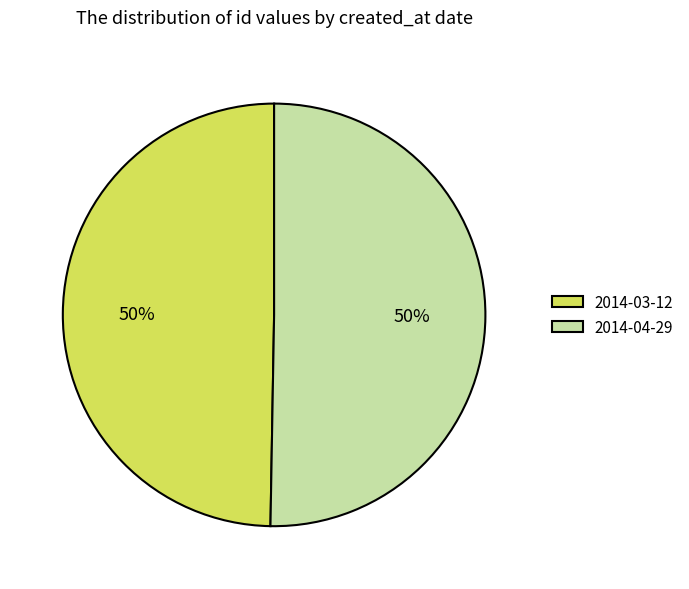

Do 2014-03-12 and 2014-04-29 together represent more than half of the pie?

Yes